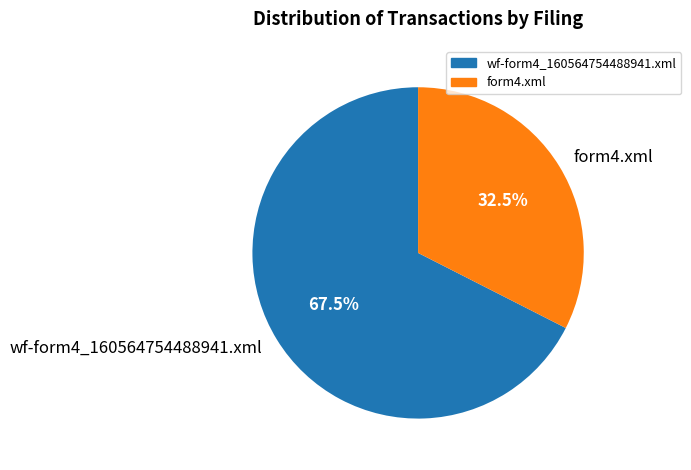

To the nearest percent, what is the combined percentage of form4.xml and wf-form4_160564754488941.xml?

100%